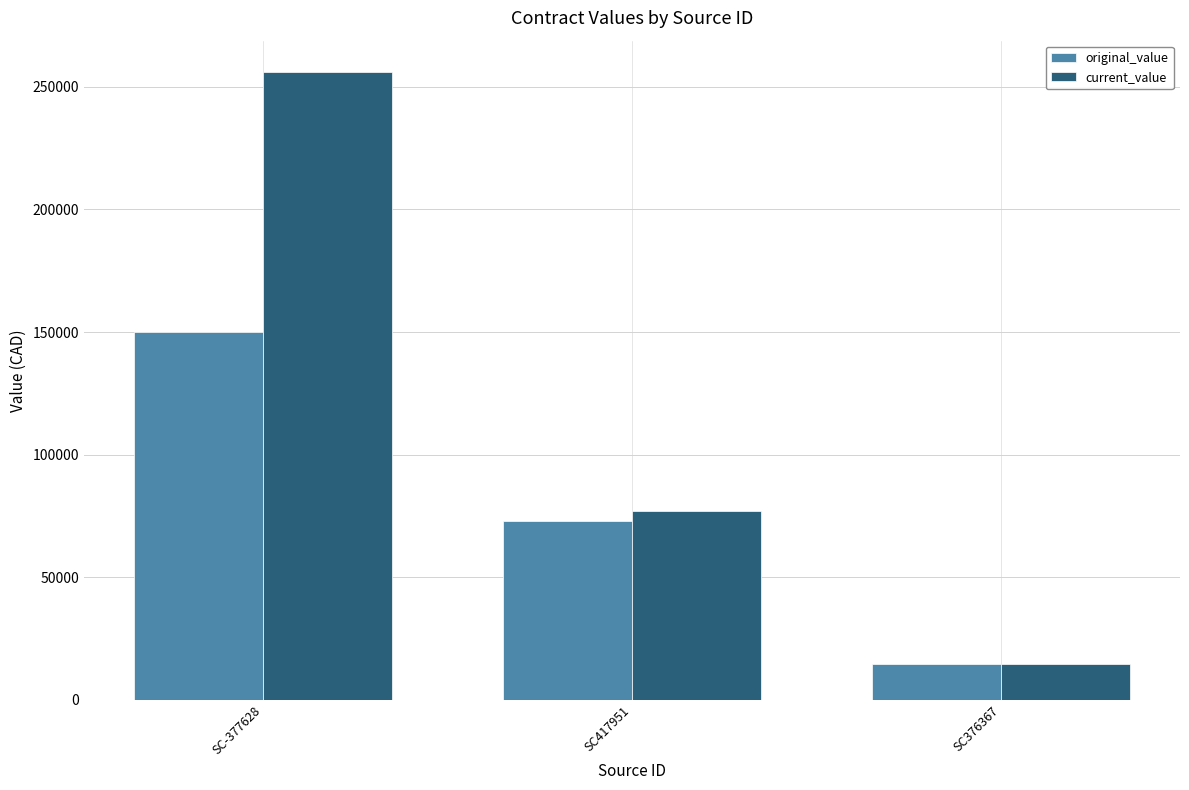

How many groups of bars are there?

3